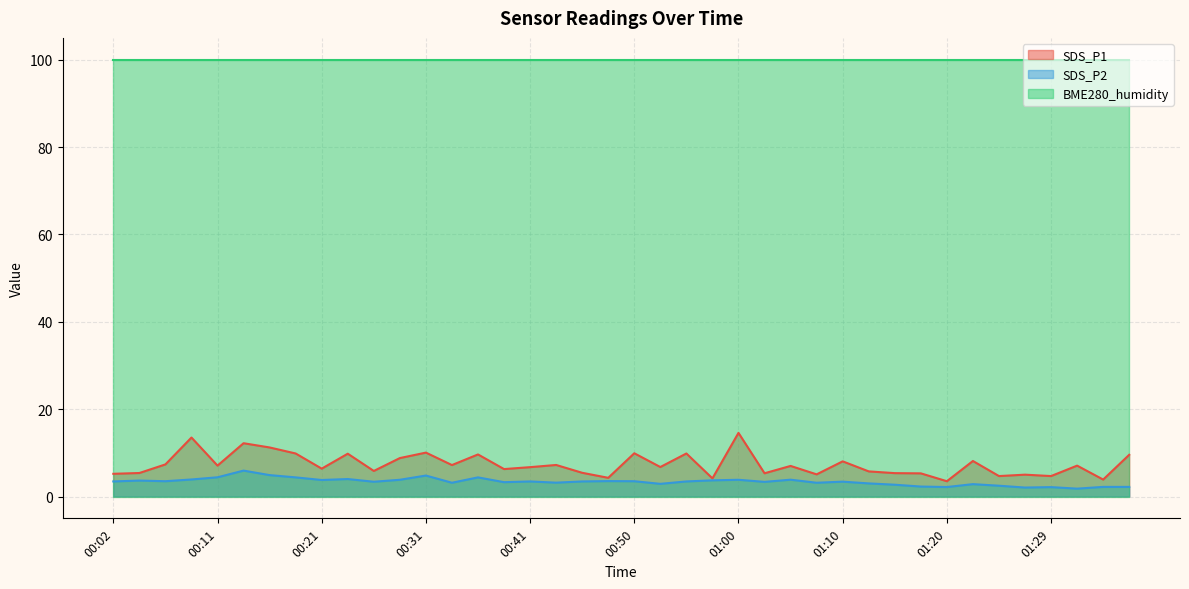

True or false: SDS_P2 and SDS_P1 cross at least once.

False